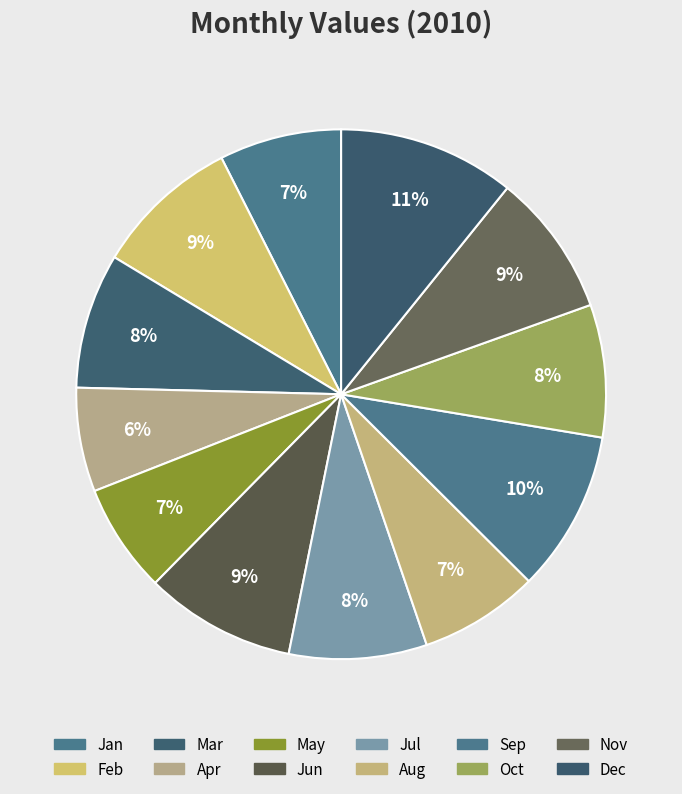

True or false: Jan accounts for 7% of the total.

True